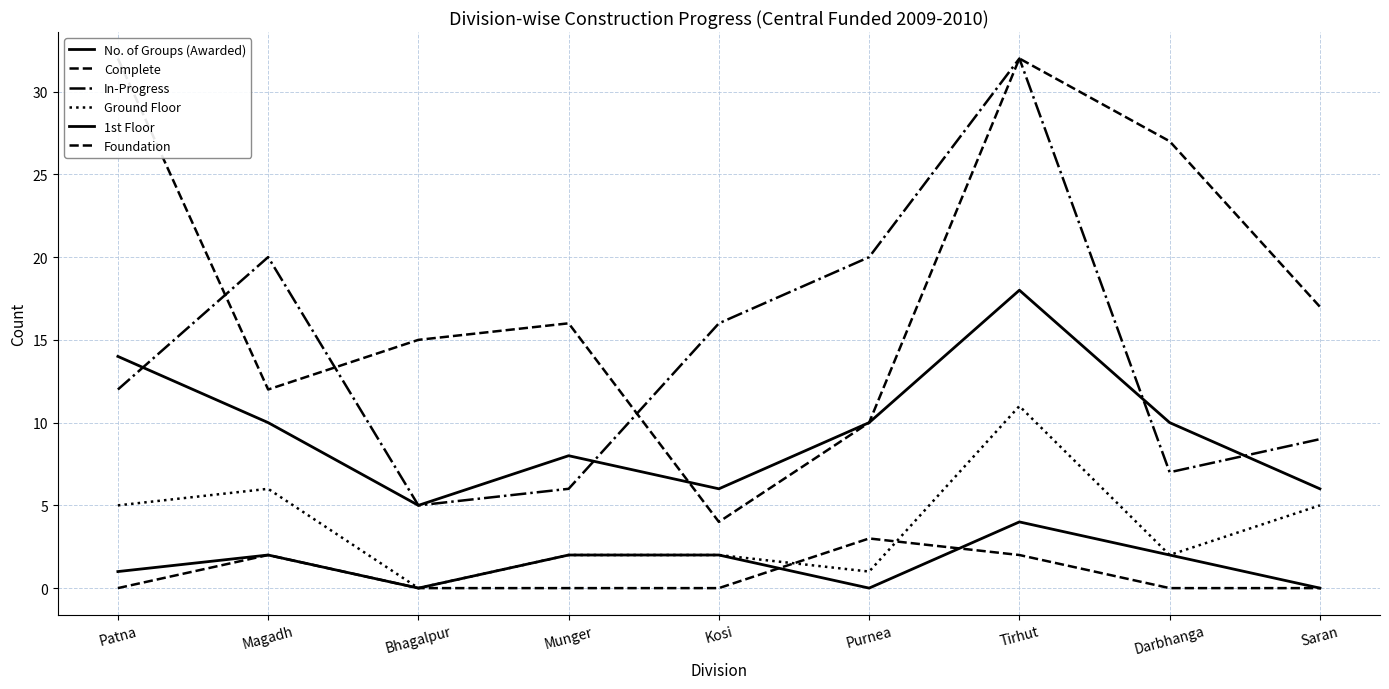

At which category does Complete reach its first local valley?

Magadh